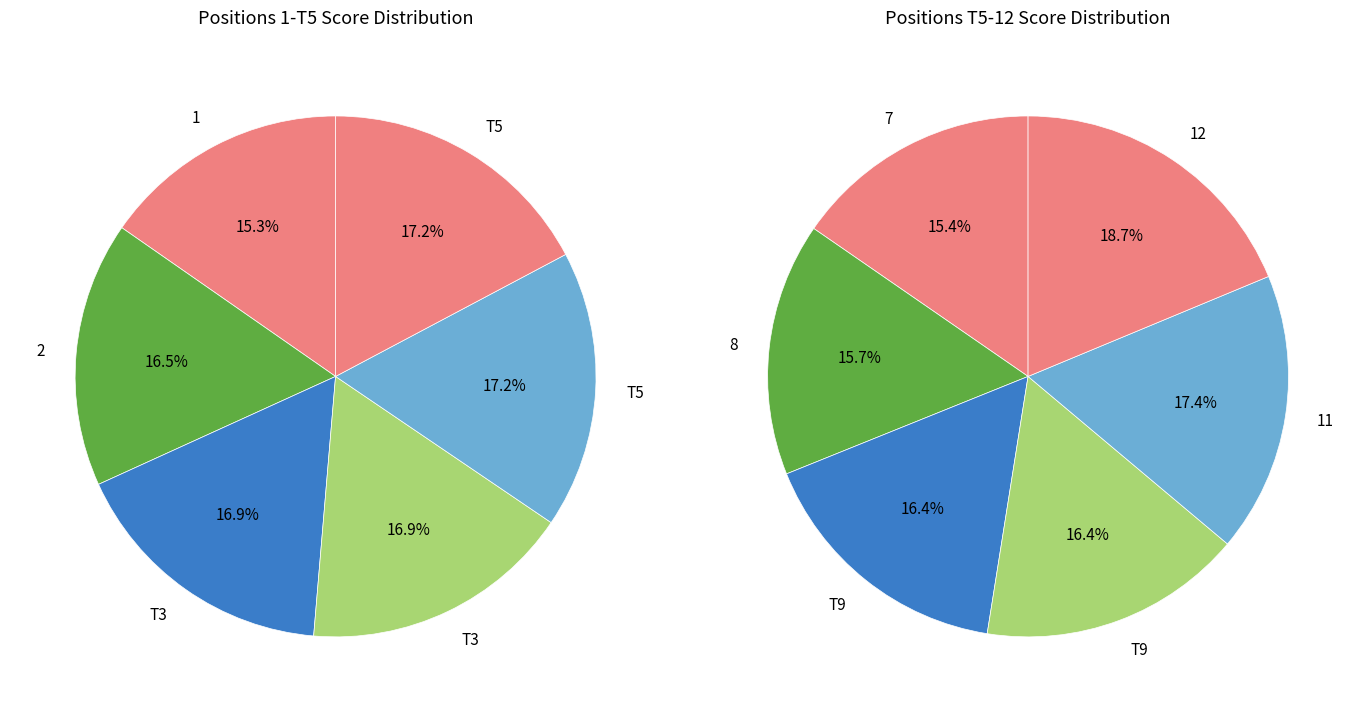

The Terry Howard & Stephen Scoggins slice represents 23% of the pie. True or false?

False